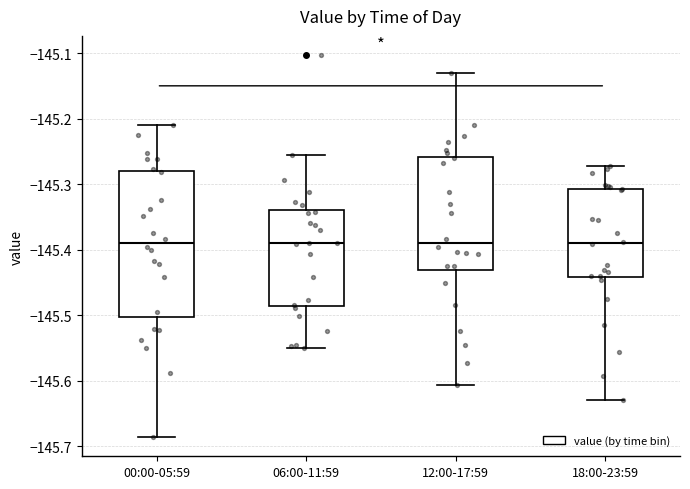

Reading left to right, read every box against the y-axis: the position of its median line, the range the box covers, and the ends of its whiskers. The values are not printed on the chart, so give them approximately, as read against the axis.

00:00-05:59: median -145.39, box -145.50 to -145.28, whiskers -145.69 to -145.21
06:00-11:59: median -145.39, box -145.49 to -145.34, whiskers -145.55 to -145.25
12:00-17:59: median -145.39, box -145.43 to -145.26, whiskers -145.61 to -145.13
18:00-23:59: median -145.39, box -145.44 to -145.31, whiskers -145.63 to -145.27